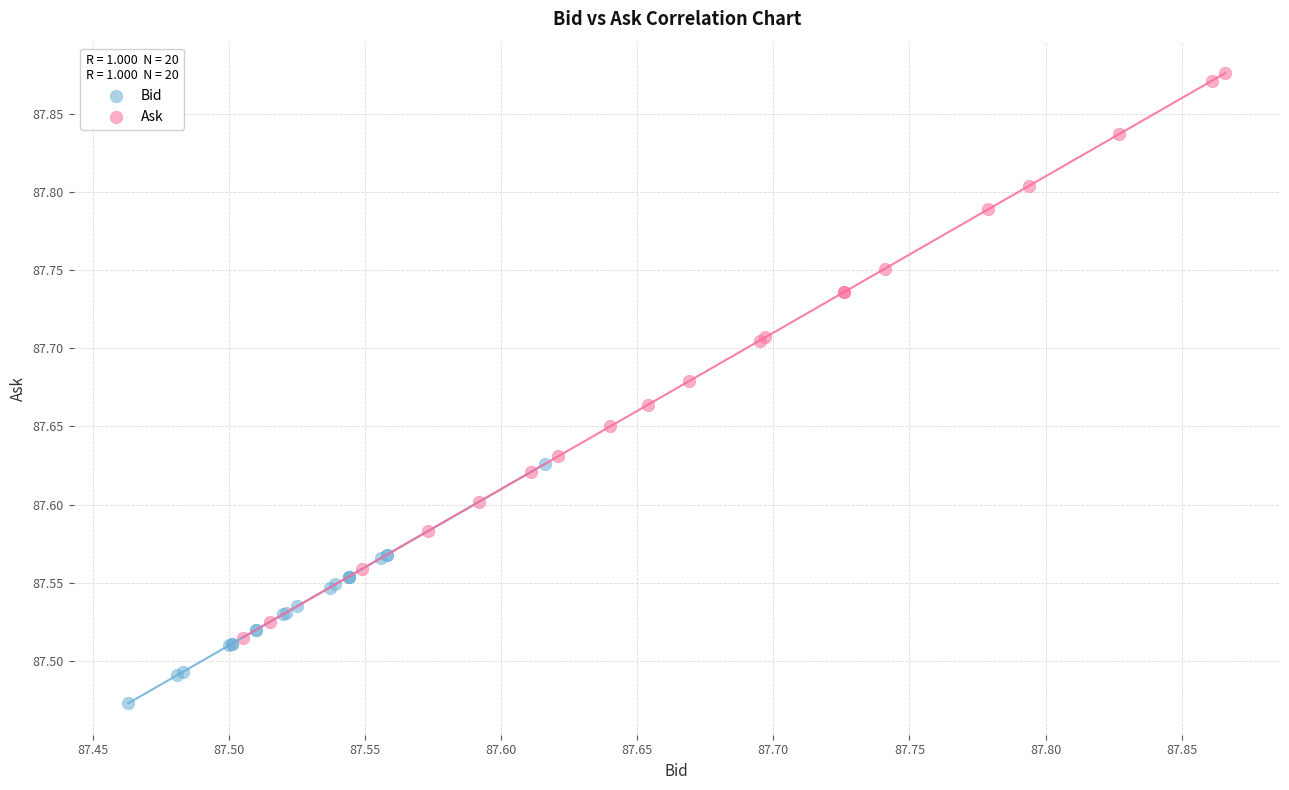

What are all the series names shown in the legend?

Bid, Ask